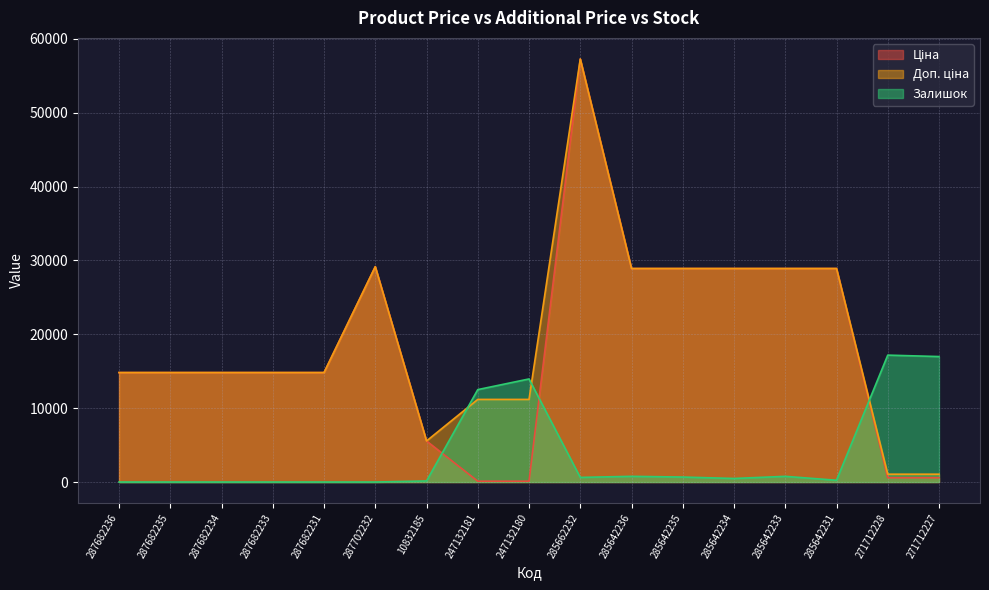

What is the sum of all Залишок values?

64331.1